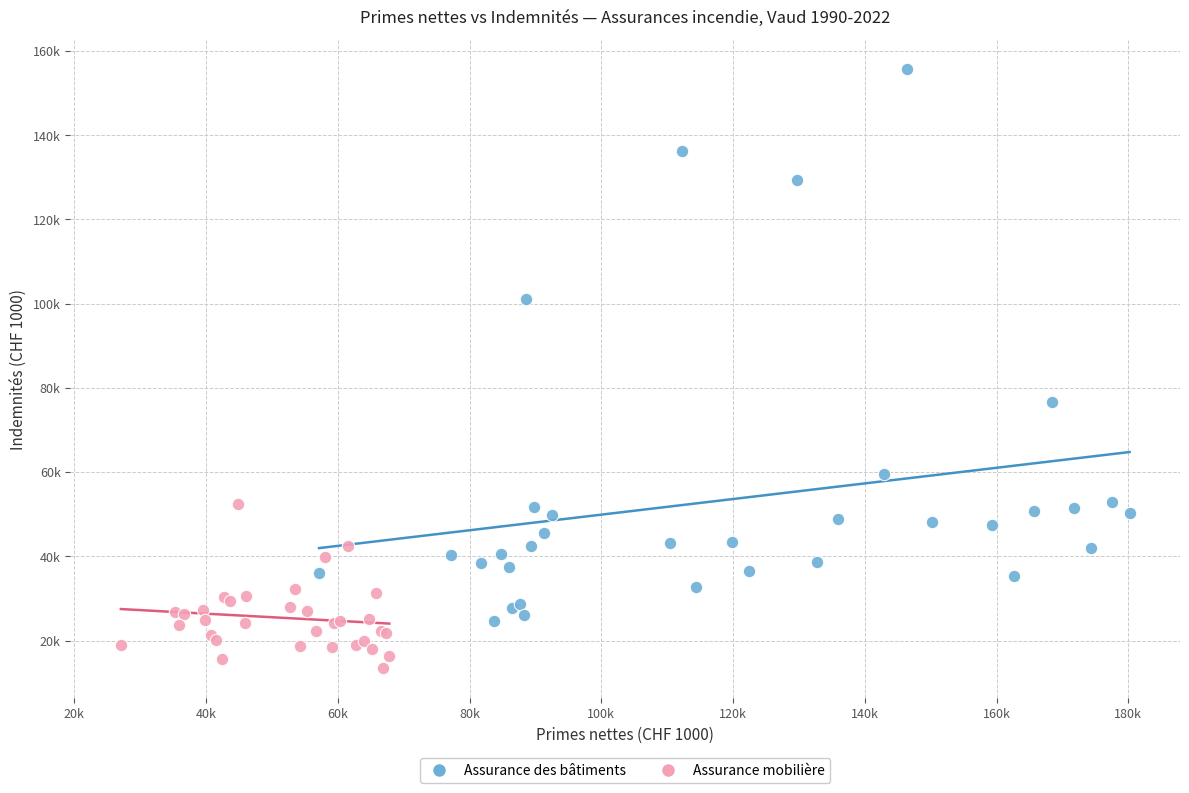

What are all the series names shown in the legend?

Assurance des bâtiments, Assurance mobilière